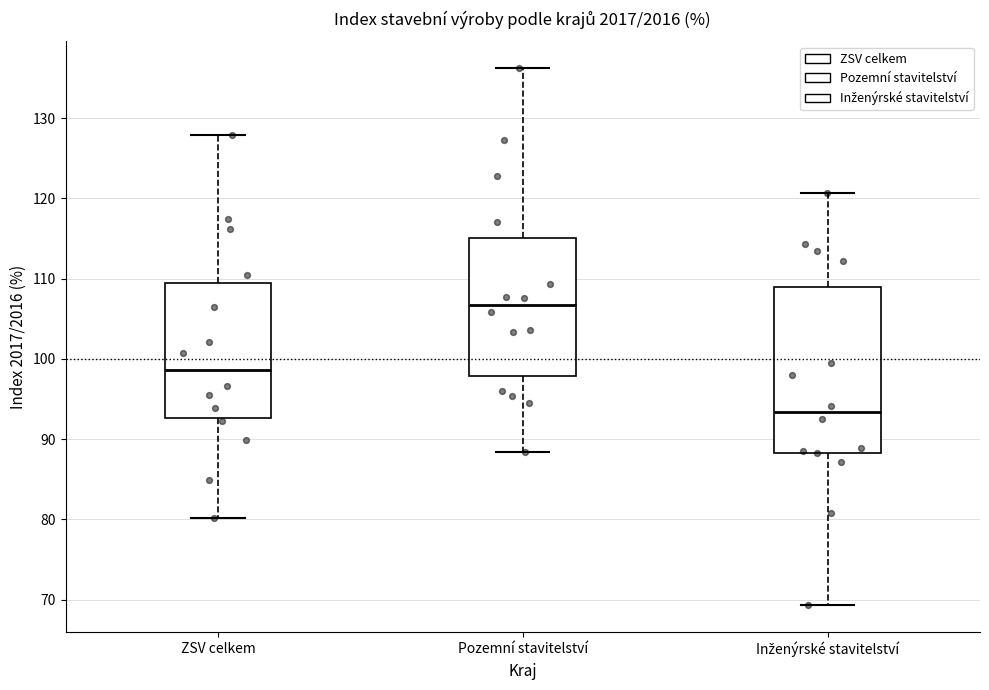

Reading left to right, read every box against the y-axis: the position of its median line, the range the box covers, and the ends of its whiskers. The values are not printed on the chart, so give them approximately, as read against the axis.

ZSV celkem: median 99, box 93 to 110, whiskers 80 to 128
Pozemní stavitelství: median 107, box 98 to 115, whiskers 88 to 136
Inženýrské stavitelství: median 93, box 88 to 109, whiskers 69 to 121